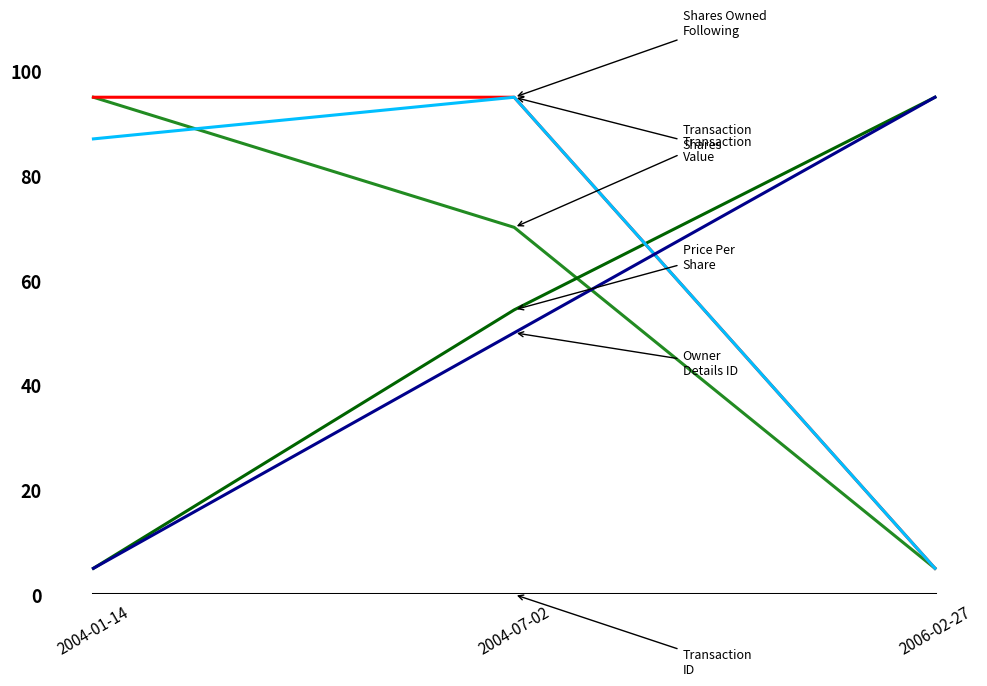

What position from the right is 2004-01-14?

3